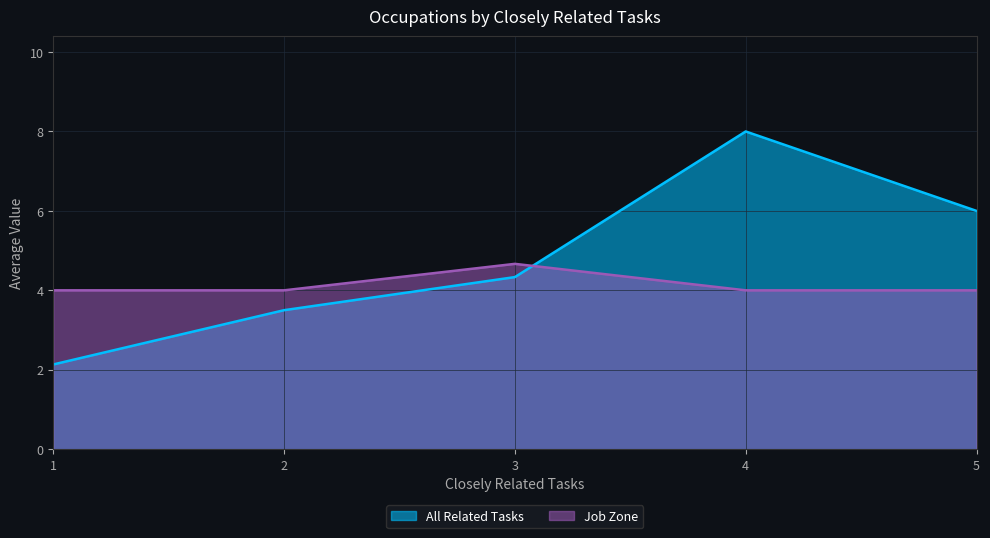

What is the value of the Job Zone point at the 2nd from the left?

4